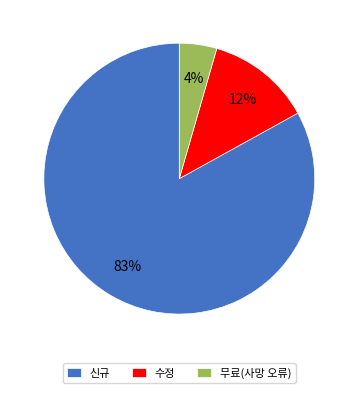

Between 무료(사망 오류) and 신규, which is larger?

신규